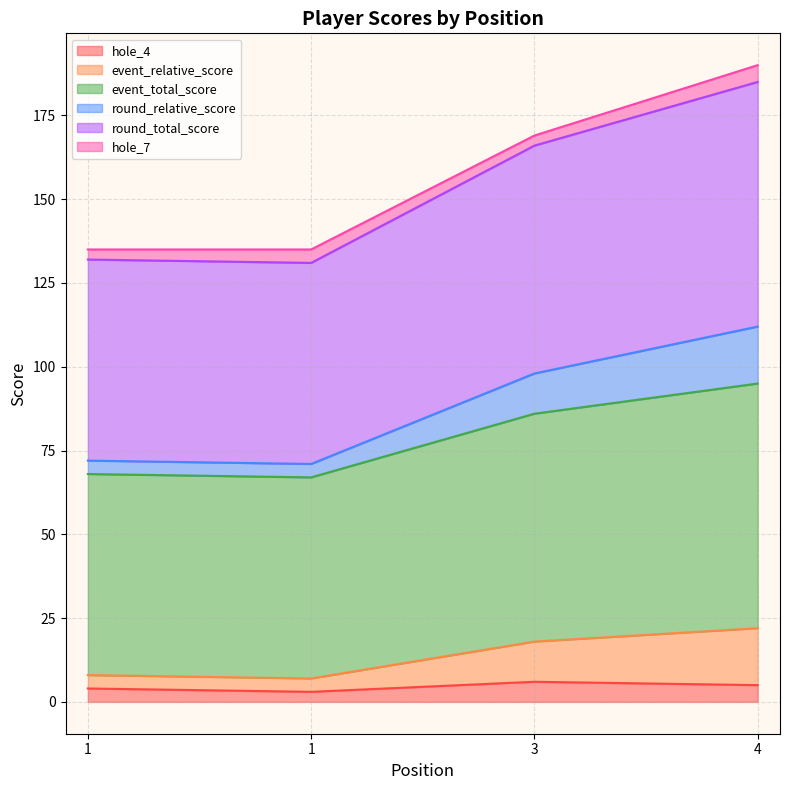

The value of round_total_score at 1 is 68. True or false?

True